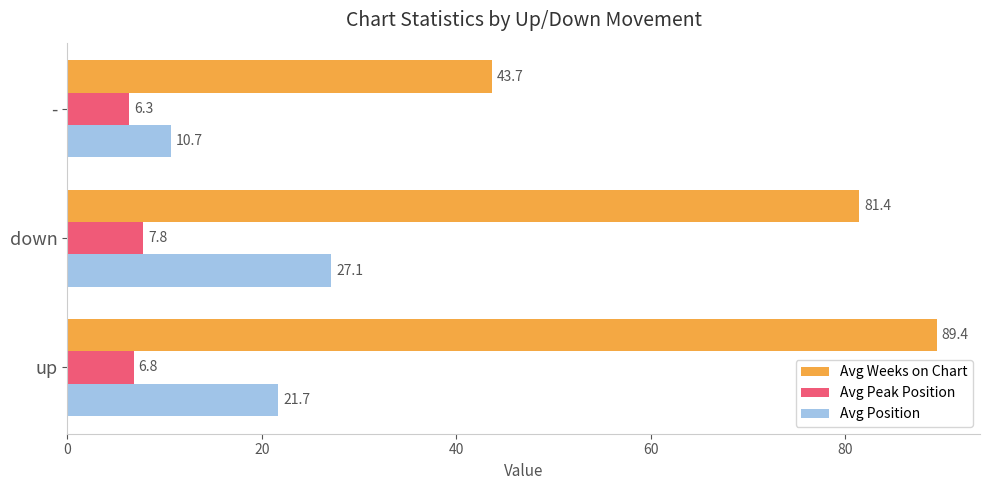

At which category is the sum across all series the highest?

up